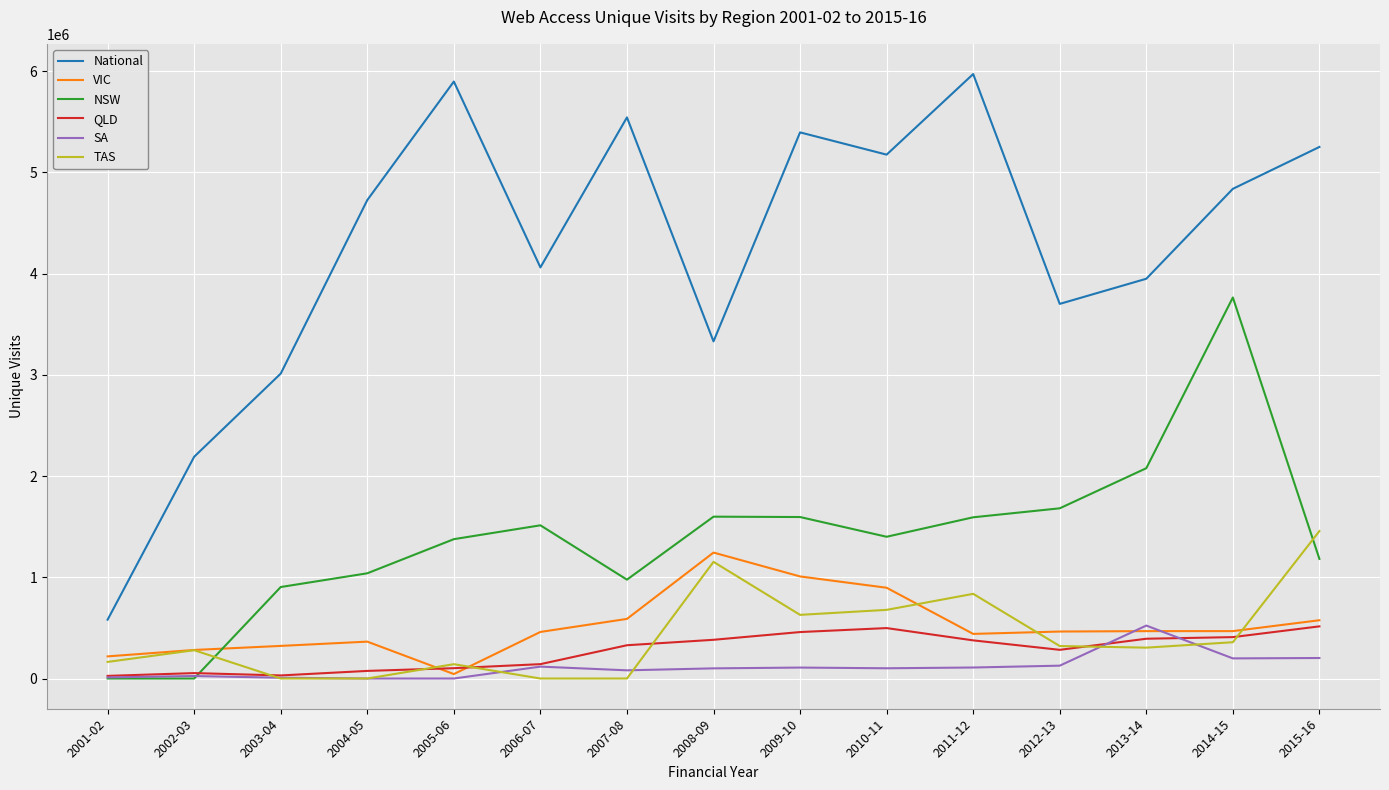

What is the total value across all series at 2005-06?

7559813